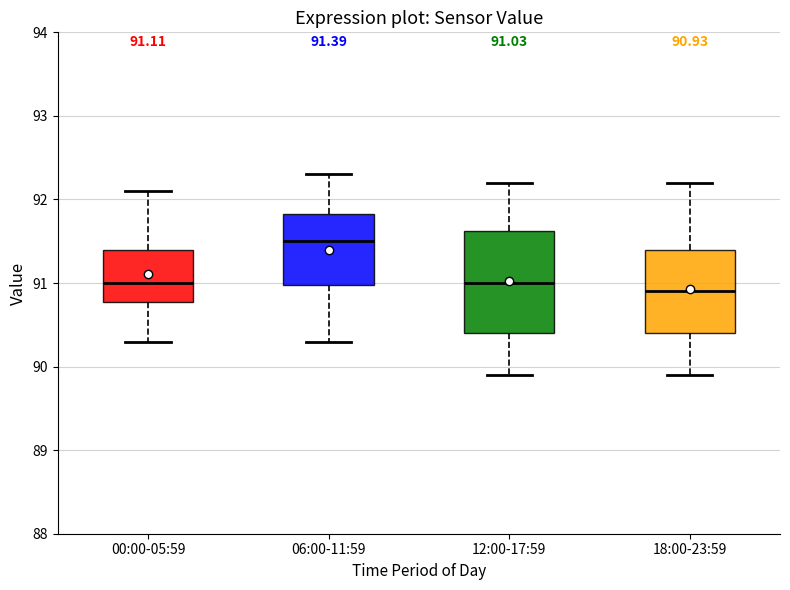

Which box is the tallest, from its lower edge to its upper edge?

12:00-17:59